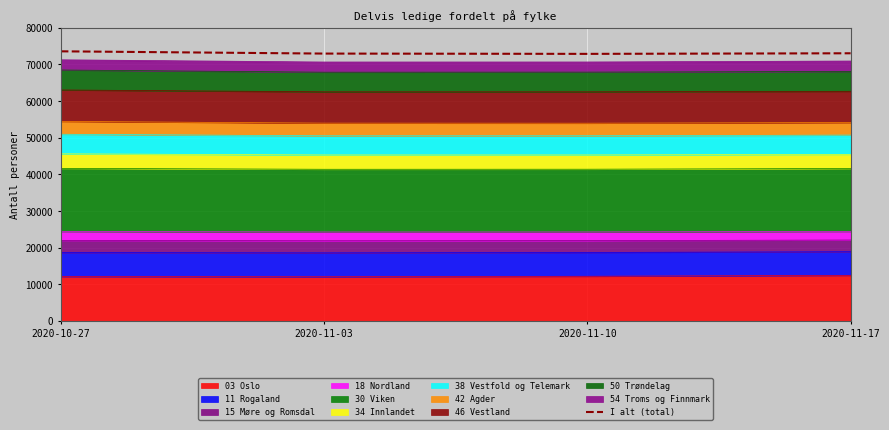

Reading left to right, transcribe all the data shown in this chart.

73591	72975	72894	73057